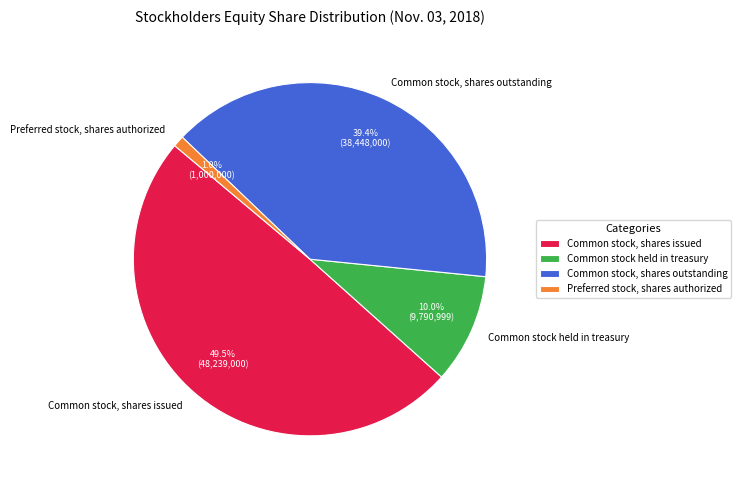

Which slice is the smallest?

Preferred stock, shares authorized